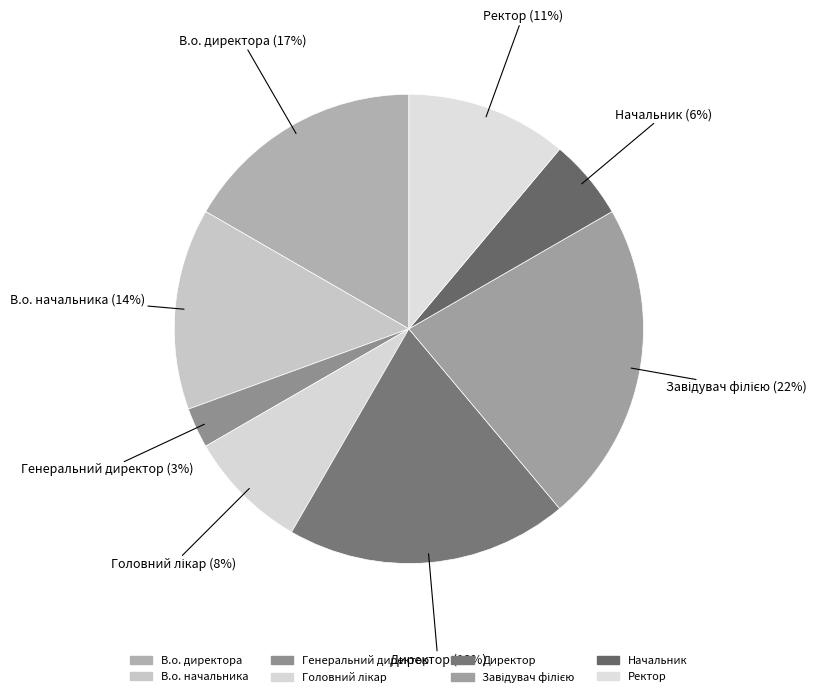

Which category has the smallest portion of the pie?

Генеральний директор